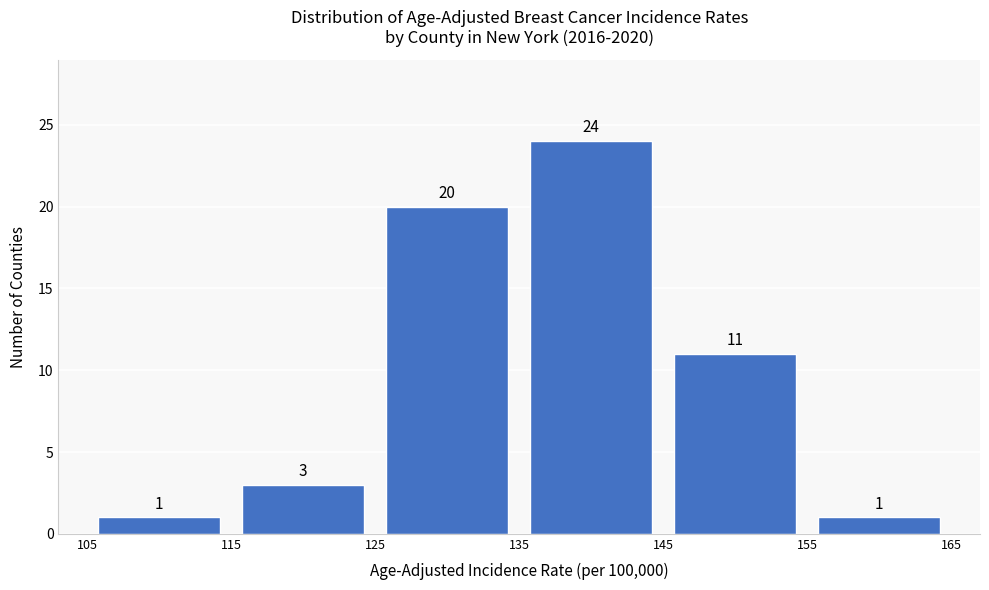

Over which range of the x-axis is the bar tallest?

135 to 145